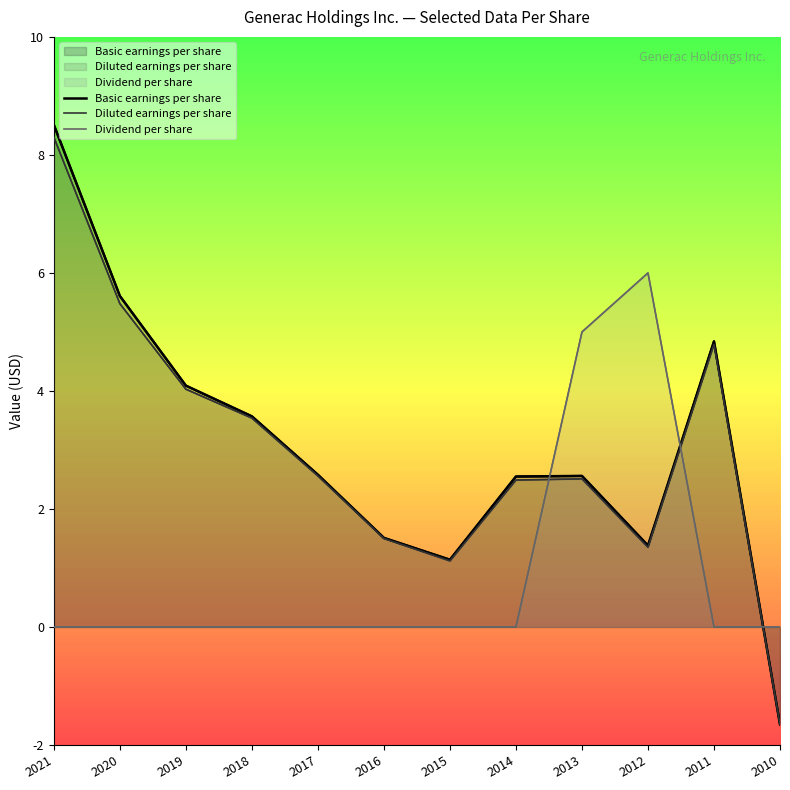

What are all the series names shown in the legend?

Basic earnings per share, Diluted earnings per share, Dividend per share